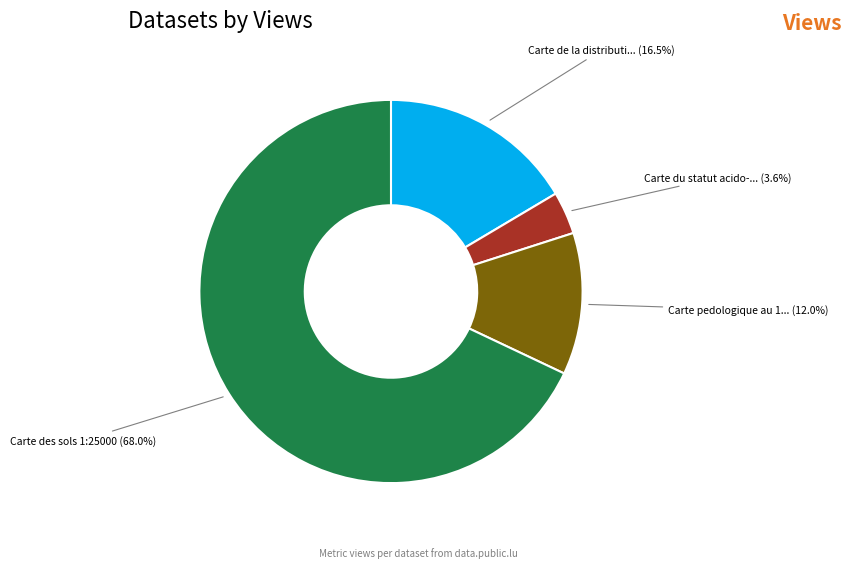

Is there a majority slice in this chart?

Yes